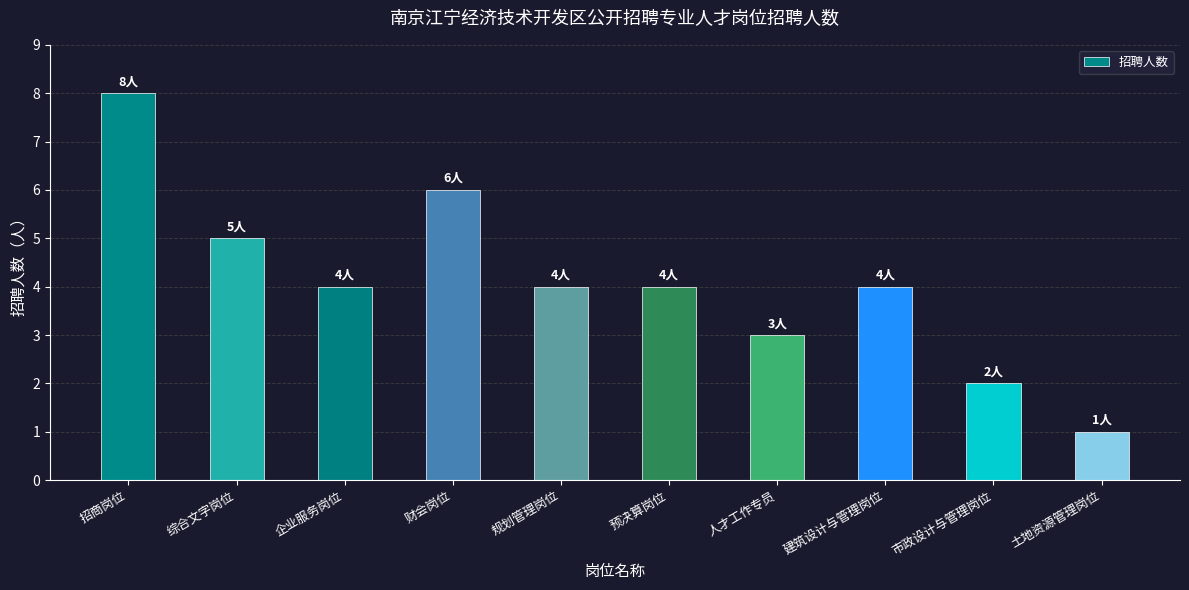

Are the bars grouped side by side (vs. stacked)?

No